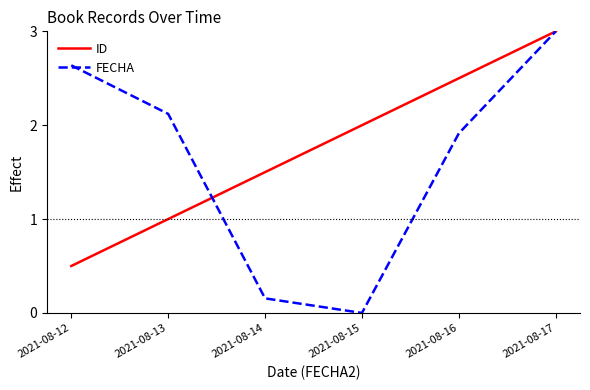

What is the maximum value for FECHA?

3.0